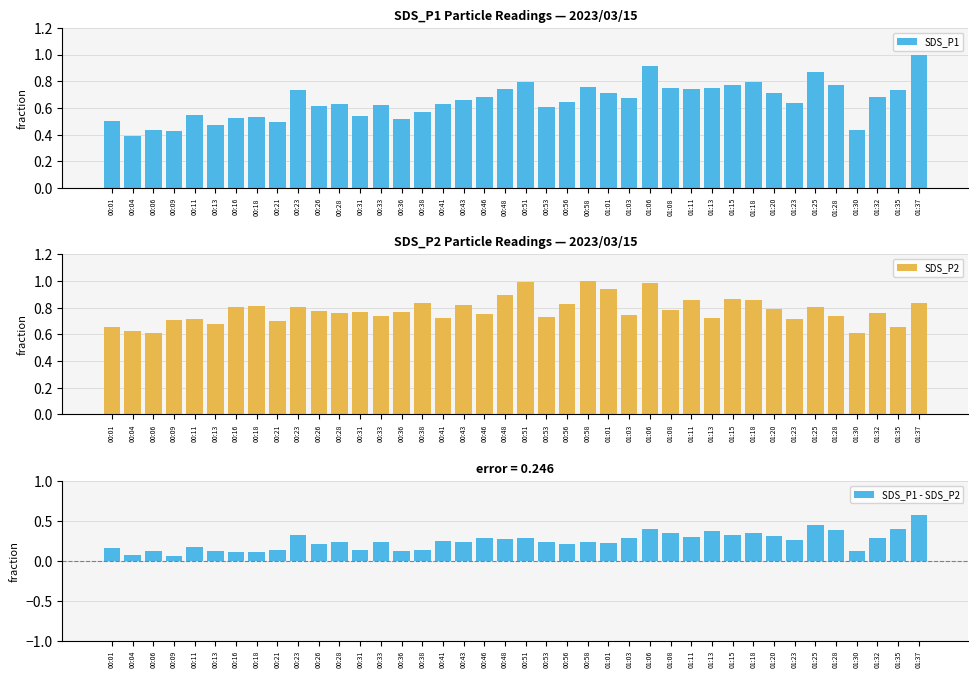

Reading left to right, transcribe all the data shown in this chart.

SDS_P1: 0.5	0.4	0.4	0.4	0.5	0.5	0.5	0.5	0.5	0.7	0.6	0.6	0.5	0.6	0.5	0.6	0.6	0.7	0.7	0.7	0.8	0.6	0.6	0.8	0.7	0.7	0.9	0.8	0.7	0.8	0.8	0.8	0.7	0.6	0.9	0.8	0.4	0.7	0.7	1.0
SDS_P2: 0.7	0.6	0.6	0.7	0.7	0.7	0.8	0.8	0.7	0.8	0.8	0.8	0.8	0.7	0.8	0.8	0.7	0.8	0.8	0.9	1.0	0.7	0.8	1.0	0.9	0.7	1.0	0.8	0.9	0.7	0.9	0.9	0.8	0.7	0.8	0.7	0.6	0.8	0.7	0.8
SDS_P1 - SDS_P2: 0.2	0.1	0.1	0.1	0.2	0.1	0.1	0.1	0.1	0.3	0.2	0.2	0.1	0.2	0.1	0.1	0.3	0.2	0.3	0.3	0.3	0.2	0.2	0.2	0.2	0.3	0.4	0.3	0.3	0.4	0.3	0.3	0.3	0.3	0.4	0.4	0.1	0.3	0.4	0.6